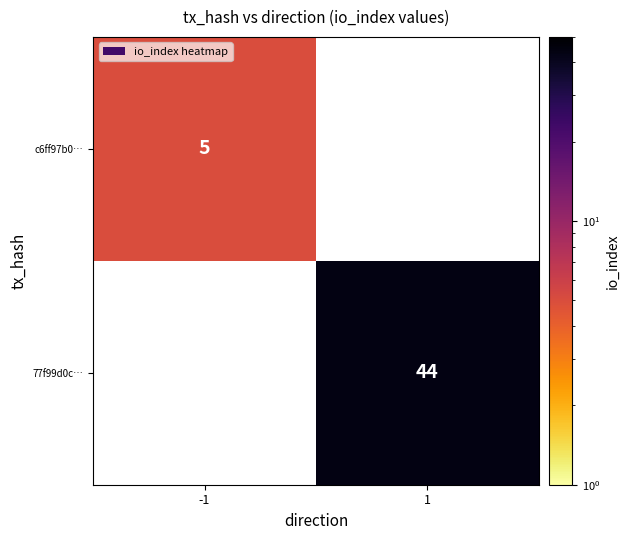

The value of 77f99d0c… at 1 is 44. True or false?

True